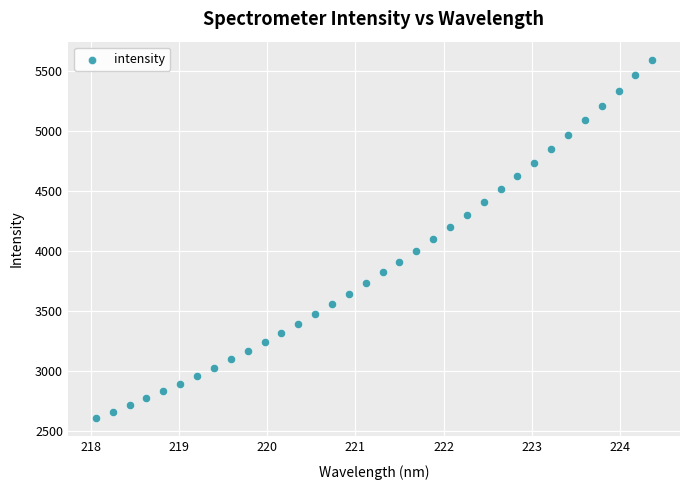

What is the range of X values (max minus min)?

6.3